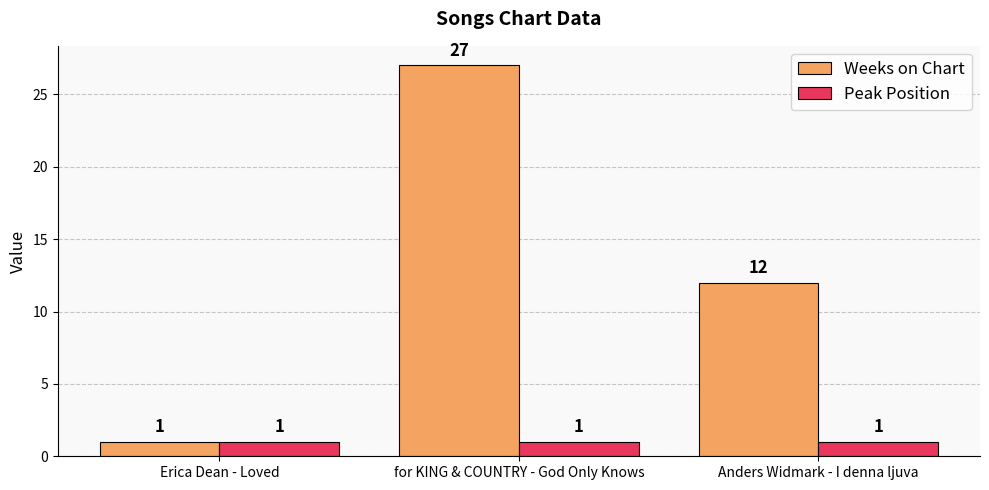

What is the sum of all Peak Position values?

3